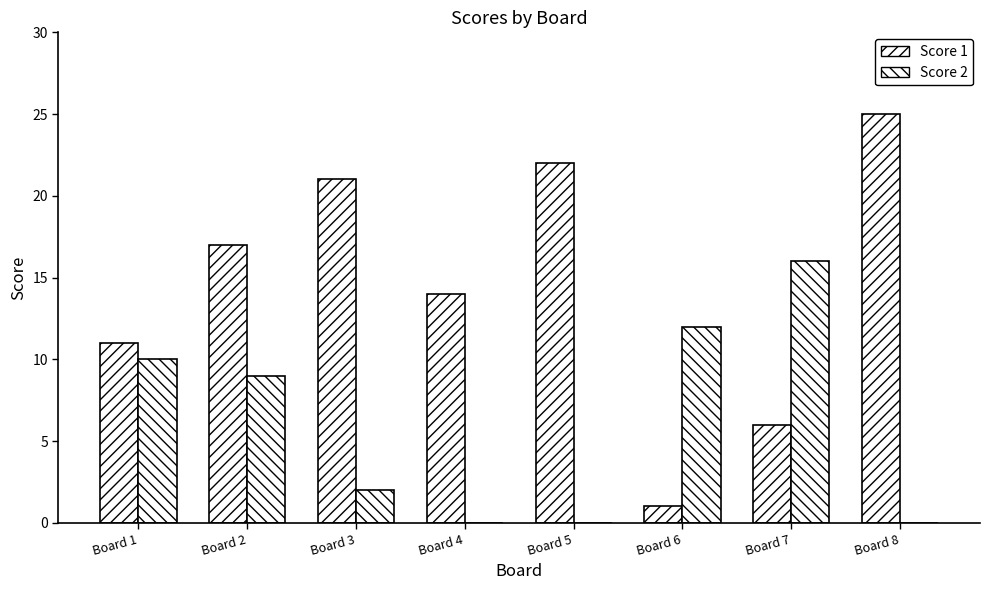

What is the difference between the Score 2 values at Board 4 and Board 1?

10